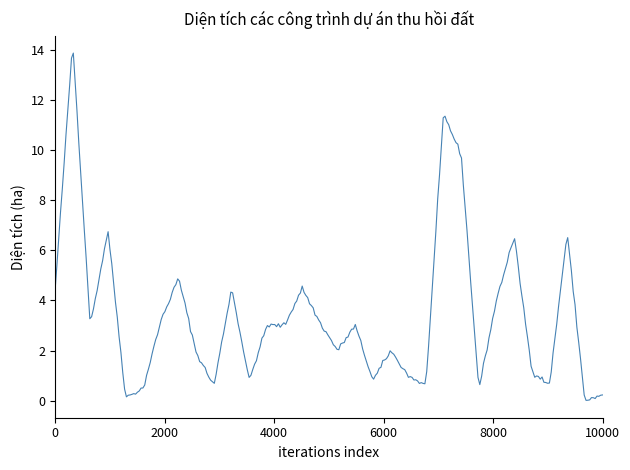

What is the difference between the maximum and minimum values?

13.8